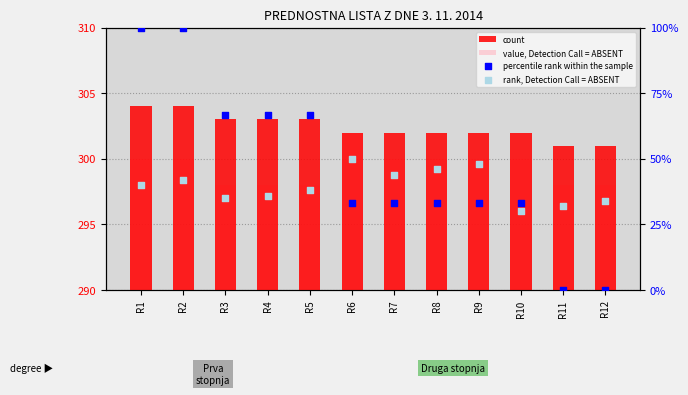

What are all the series names shown in the legend?

count, value, Detection Call = ABSENT, percentile rank within the sample, rank, Detection Call = ABSENT